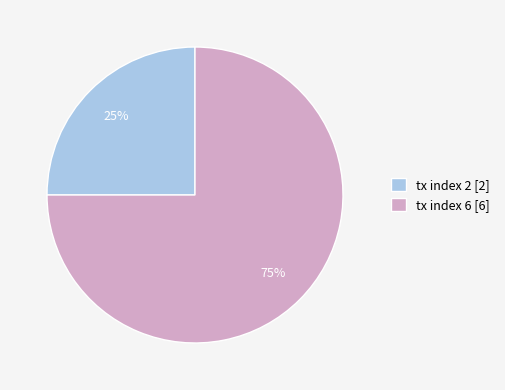

Is the sum of tx index 2 [2] and tx index 6 [6] greater than half?

Yes